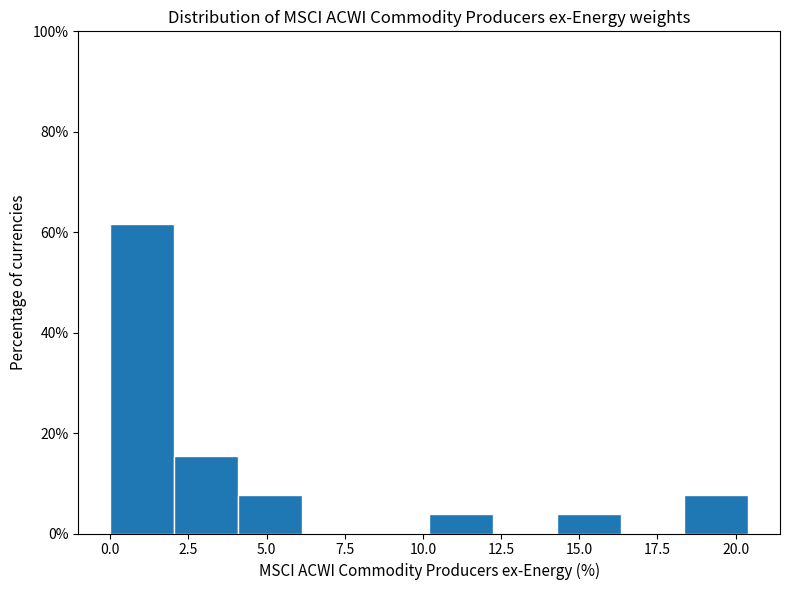

How tall is the bar that spans 4.0 to 6.0 on the x-axis? Neither the bar edges nor the heights are printed on the chart, so give them approximately, as read against the axes.

8